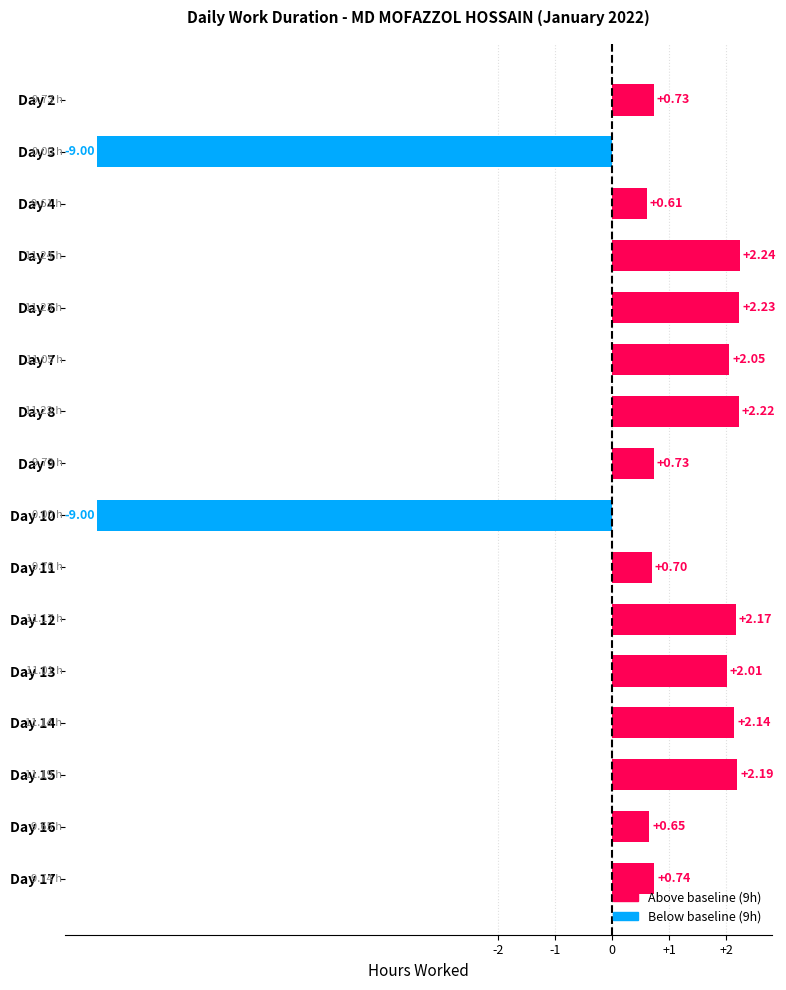

Between Day 3 and Day 2, which is larger?

Day 2